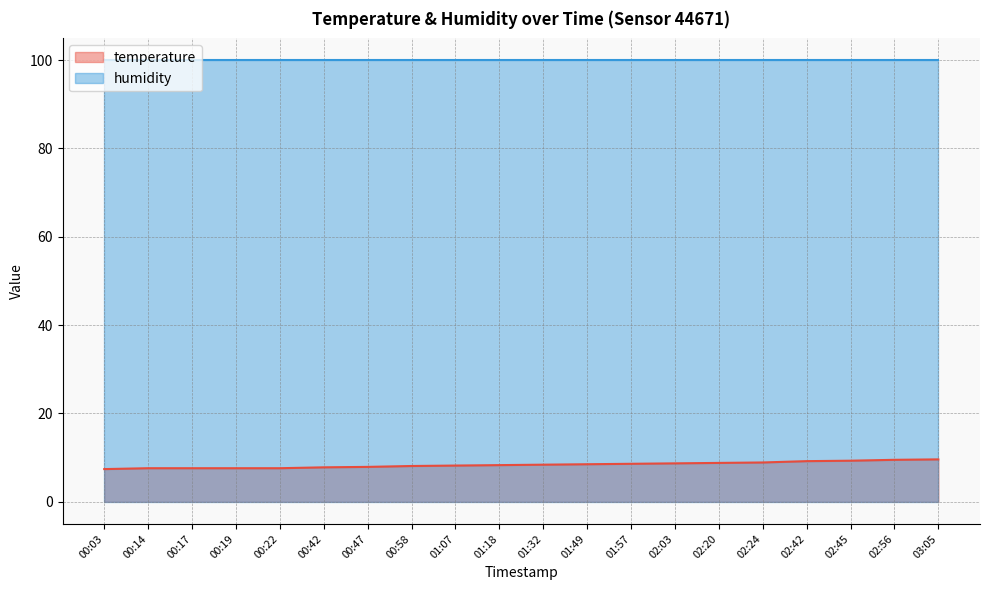

True or false: the data shows 4.0 at 02:45.

False